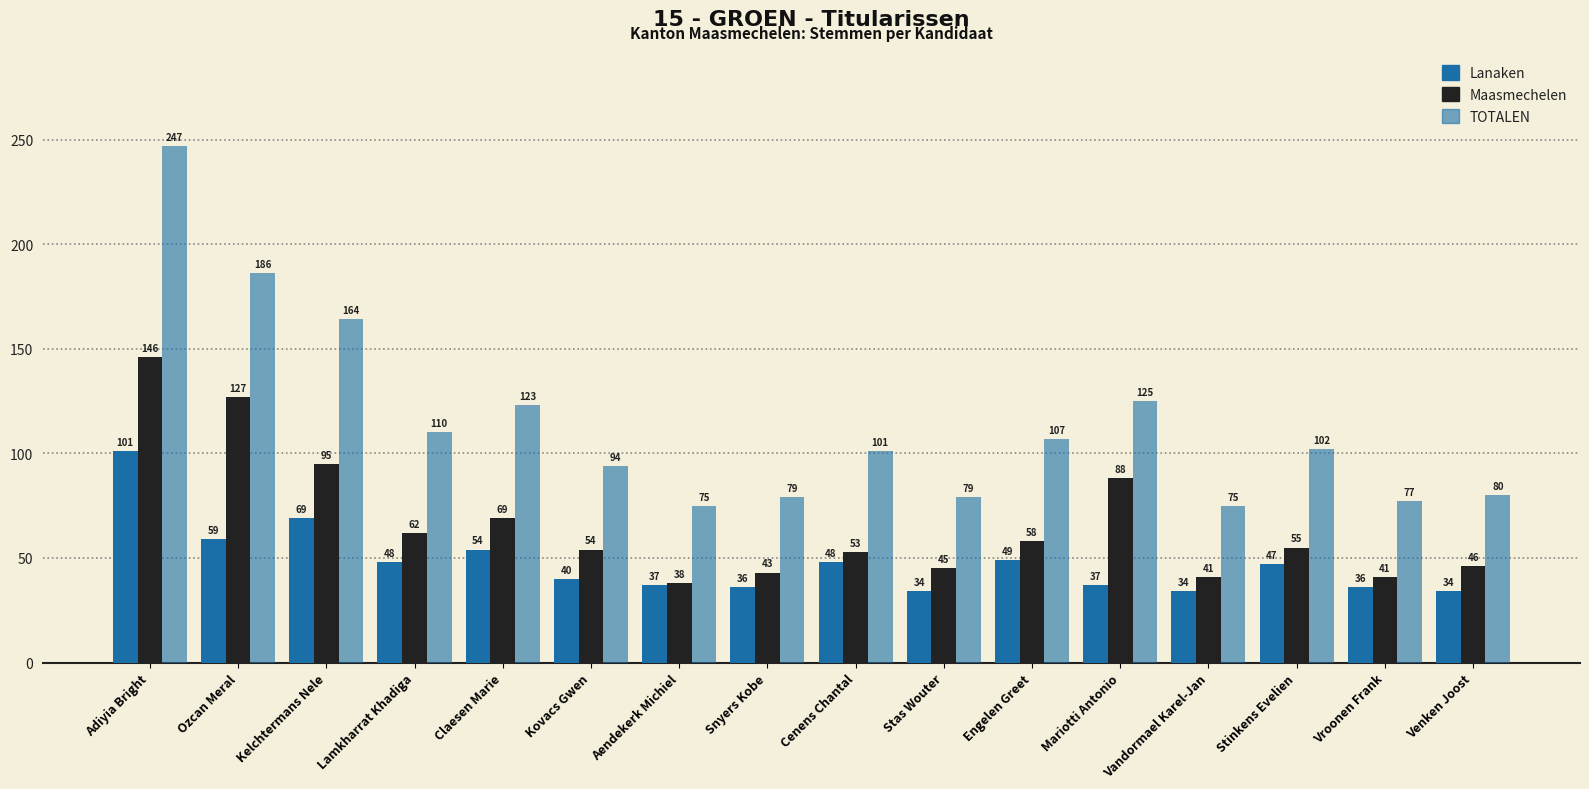

Is the value of TOTALEN at Mariotti Antonio greater than the value of Lanaken at Kovacs Gwen?

Yes